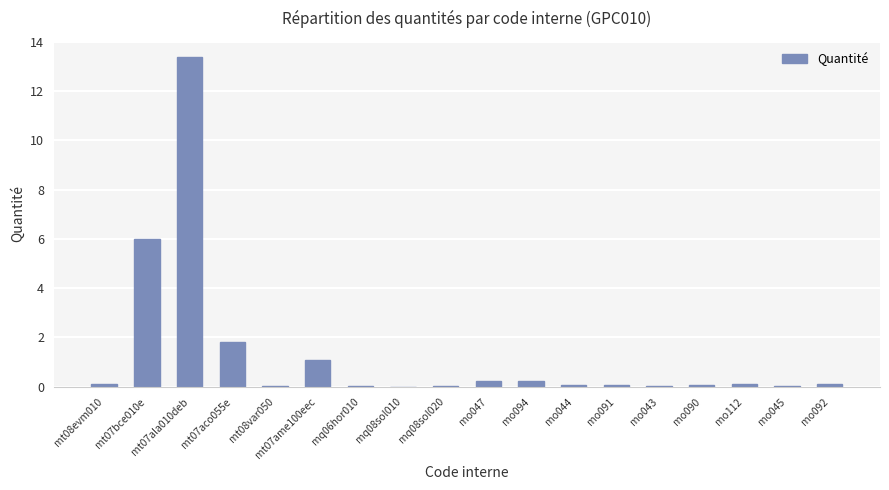

What value does the data have at mt07bce010e?

6.0